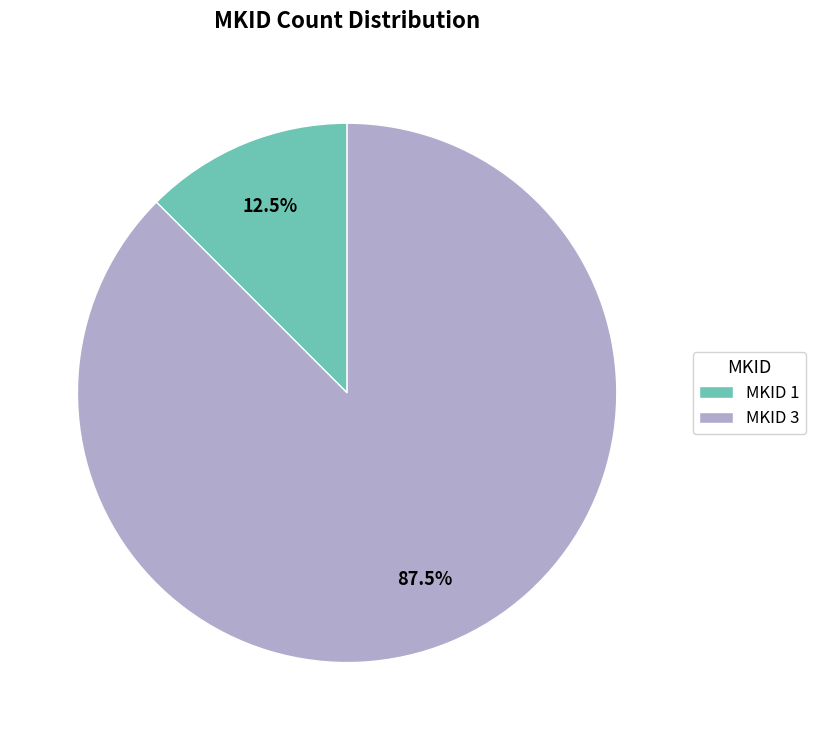

Which has a higher value, MKID 1 or MKID 3?

MKID 3